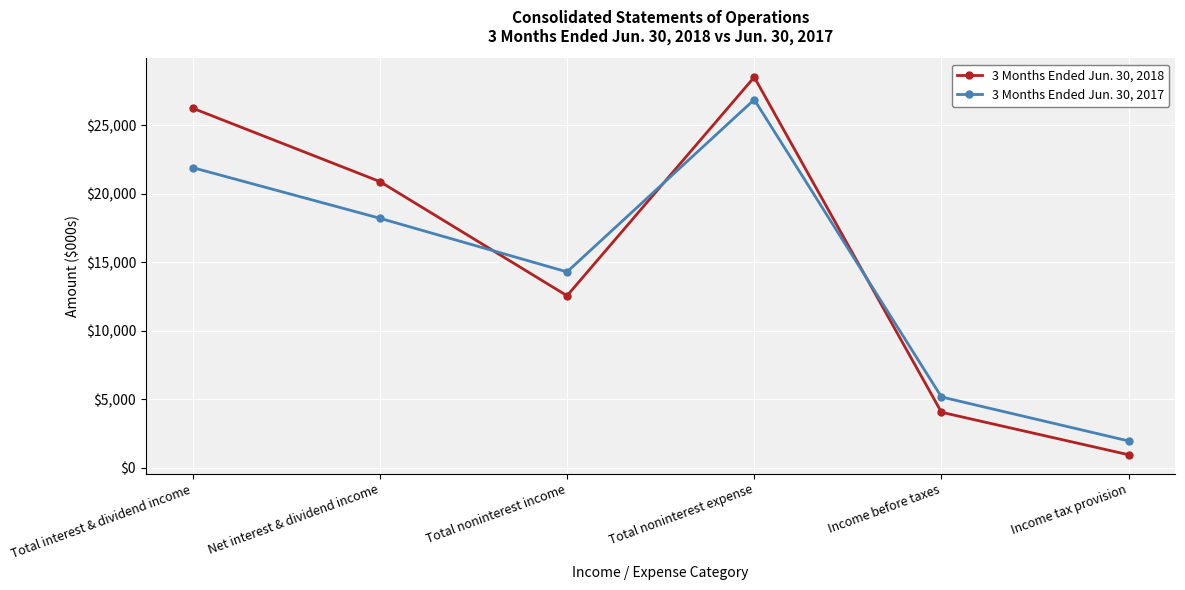

How many lines are shown in the chart?

2